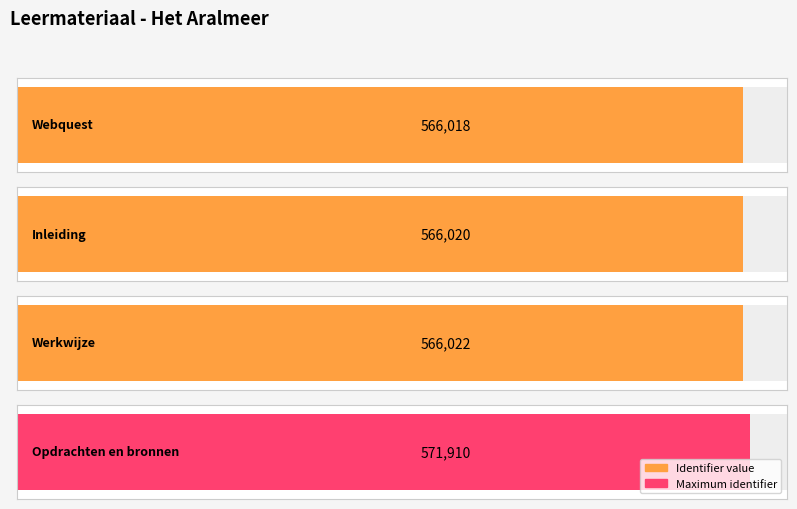

Which category has the lowest value across all series?

Webquest